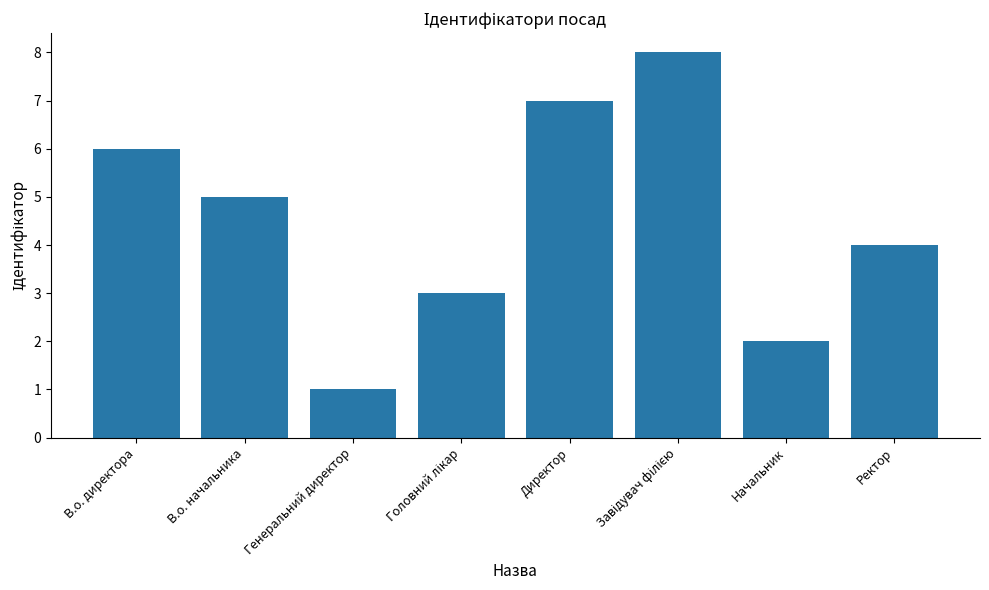

What is the minimum value shown in the chart?

1